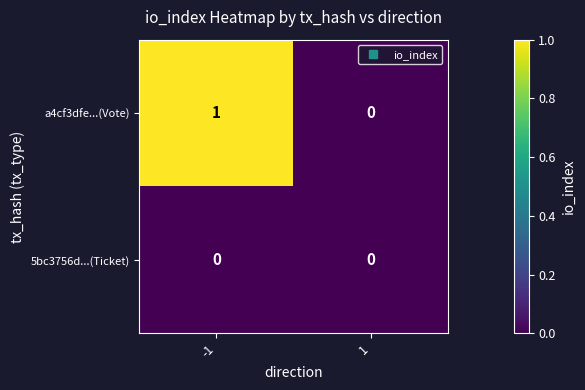

Is it true that a4cf3dfe...(Vote) equals 1 at -1?

True